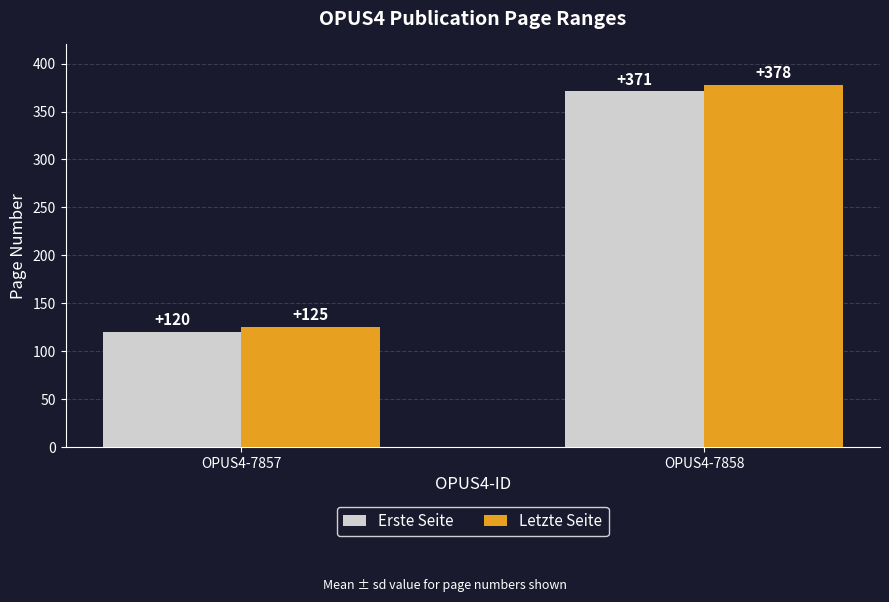

True or false: Letzte Seite has a value of 378 at OPUS4-7858.

True